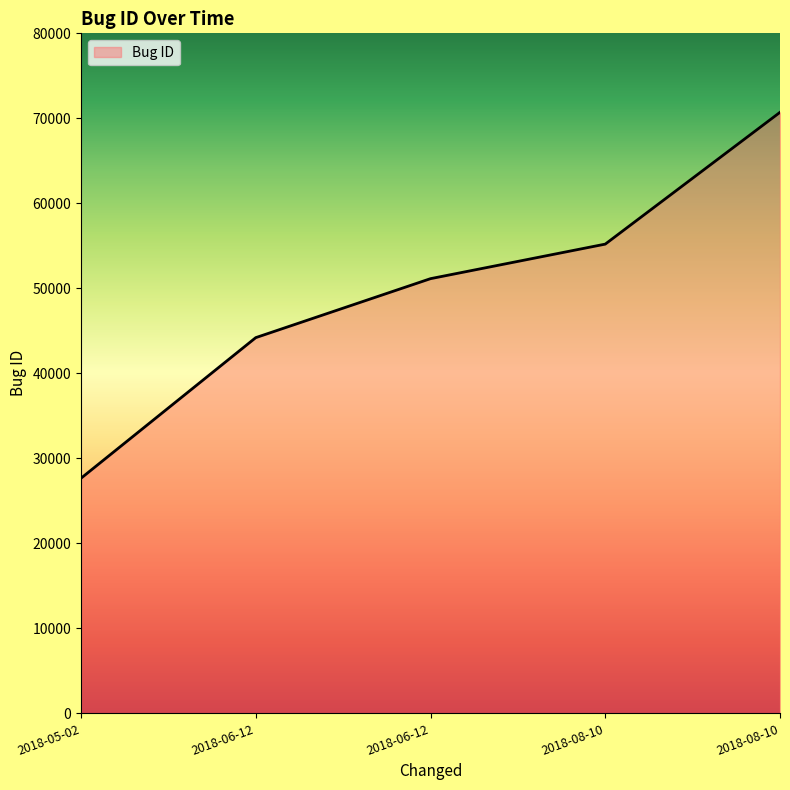

At which category does the chart reach its peak across all series?

2018-08-10